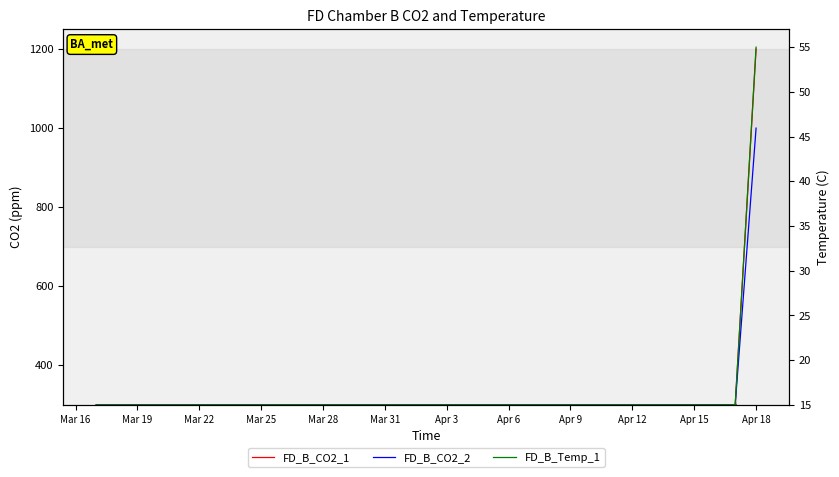

Which series has the widest spread of values?

FD_B_CO2_1